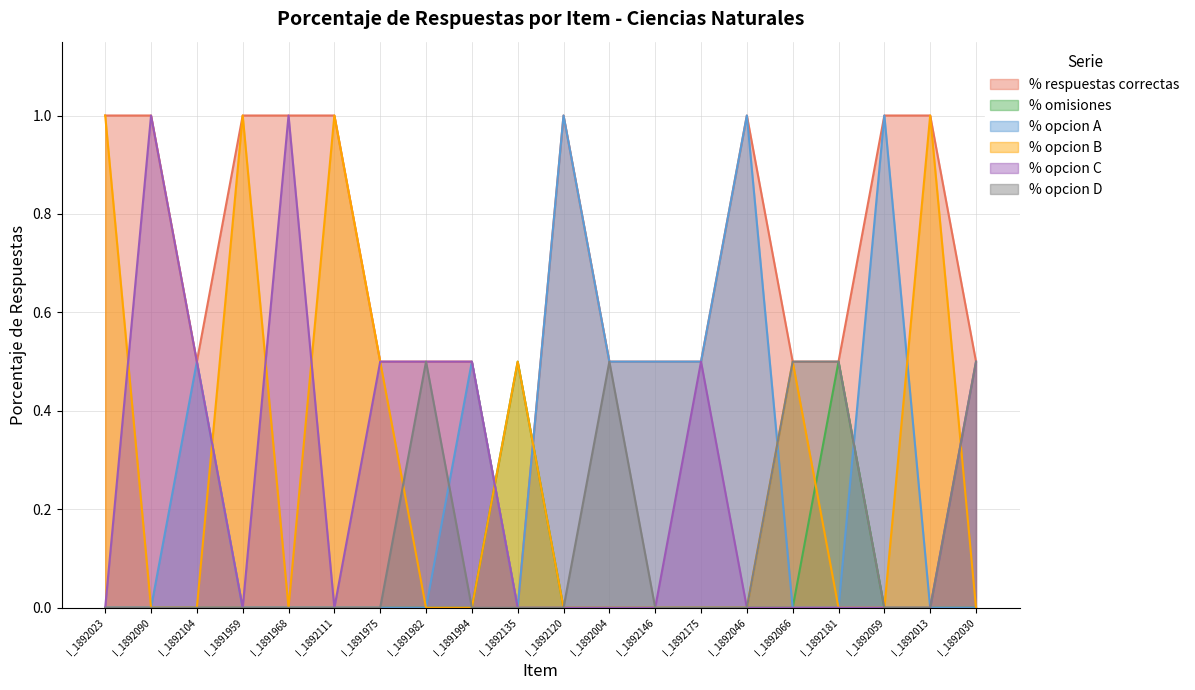

Rank the series at I_1892146 from lowest to highest value.

% omisiones, % opcion B, % opcion C, % opcion D, % respuestas correctas, % opcion A